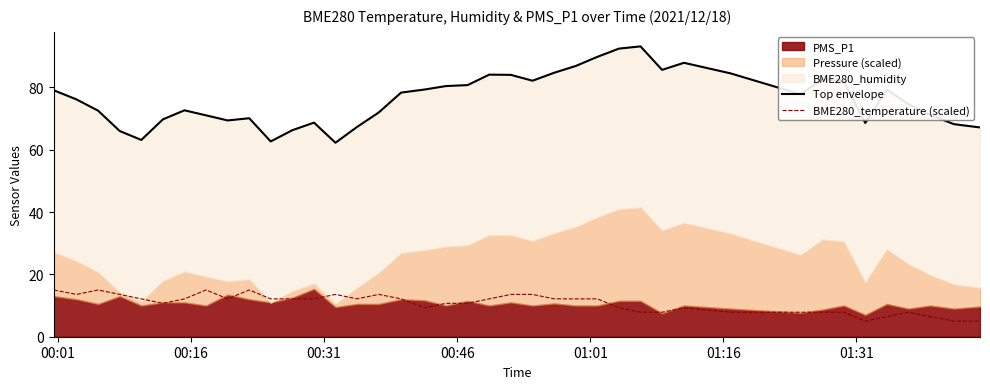

What is the maximum value for BME280_temperature (scaled)?

15.0